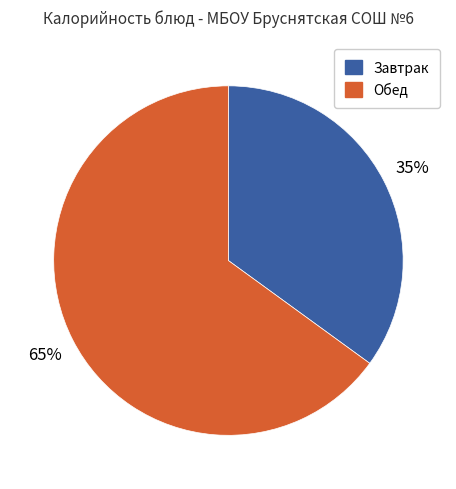

How many segments does this pie chart have?

2